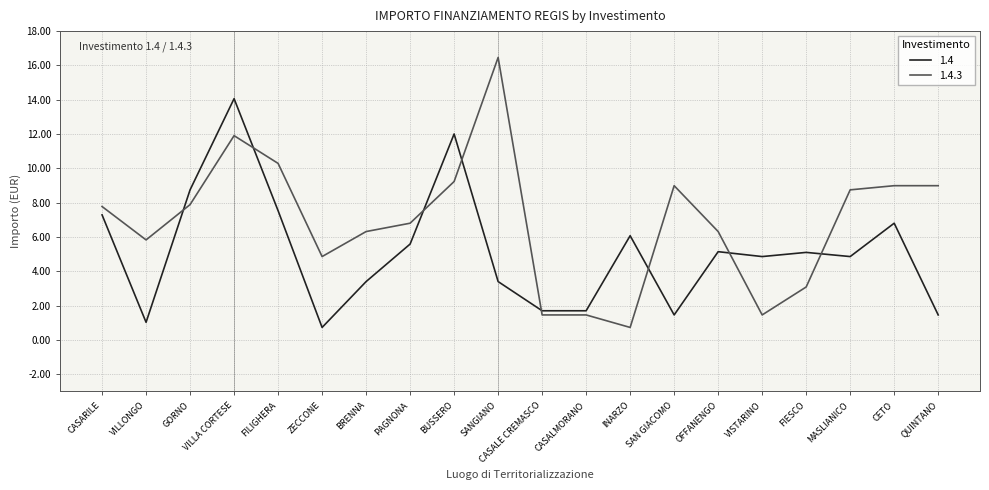

Read the 1.4 value at FIESCO, to the nearest 10.

5100